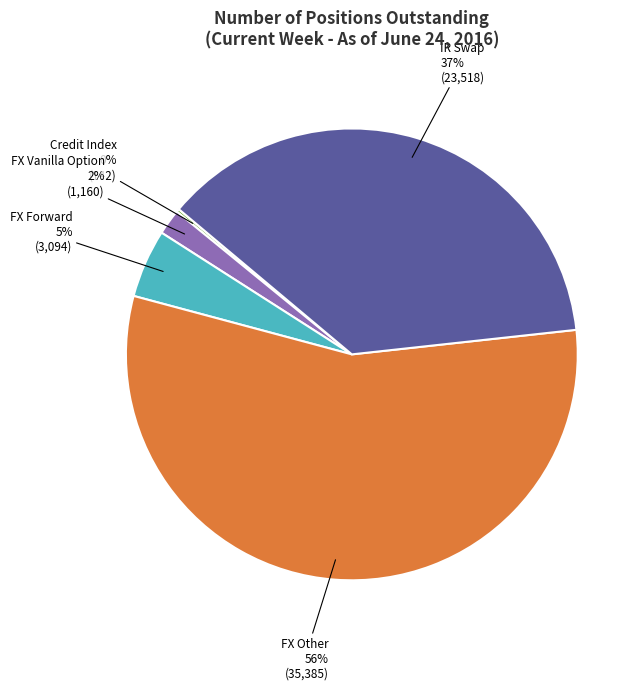

To the nearest percent, what is the difference between the largest and smallest slice percentages?

56%